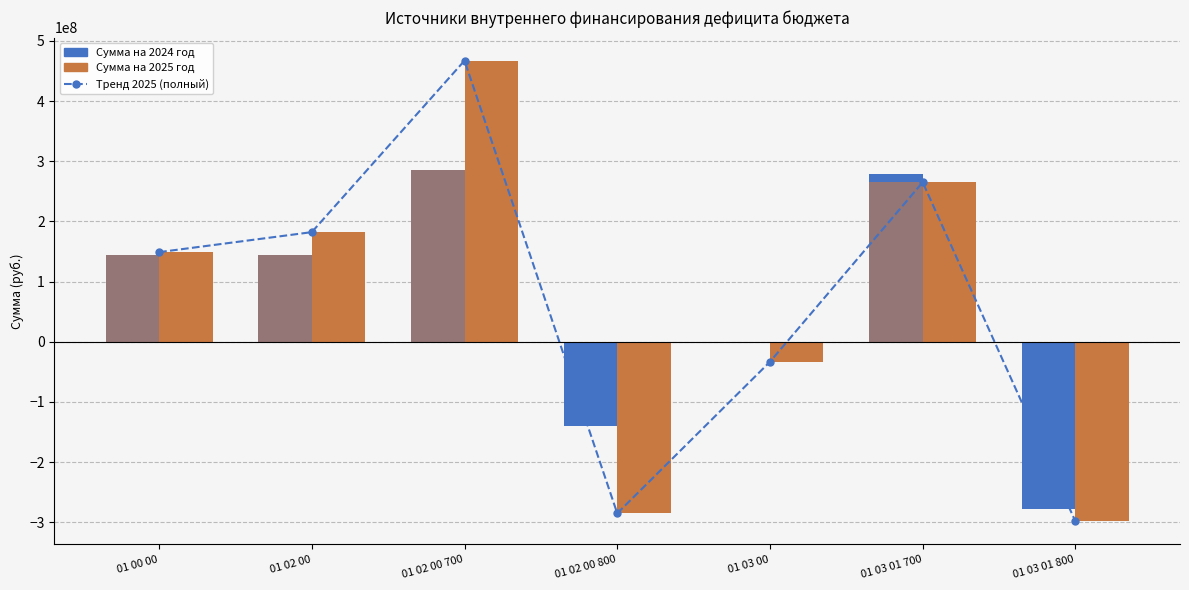

How many groups of bars are there?

7